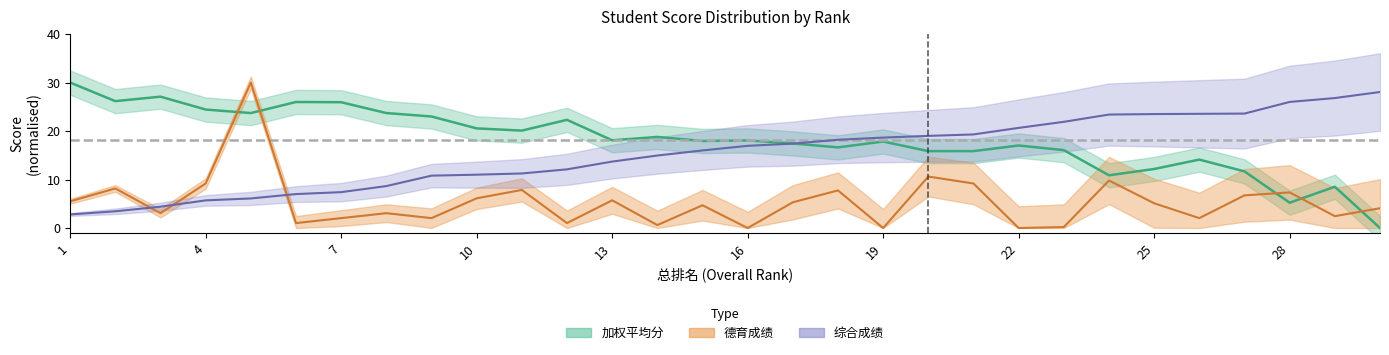

Is it true that 德育成绩 equals 0.7 at 8?

False